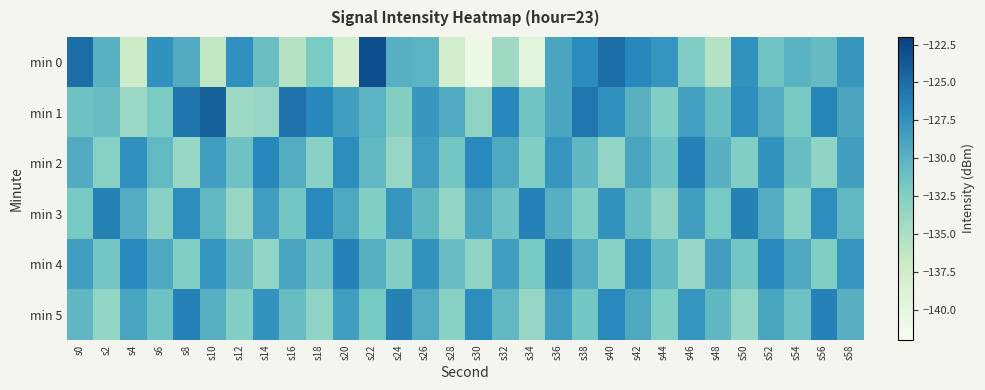

Which series has the largest range (max minus min)?

min 0